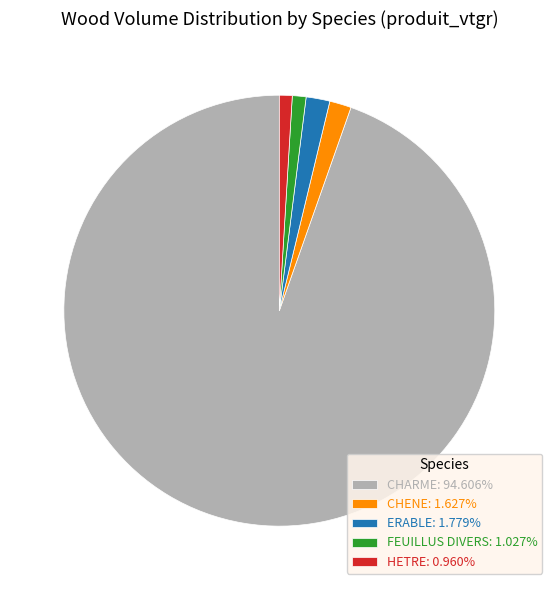

What is the ratio of the value at ERABLE: 1.779% to the value at CHENE: 1.627%?

1.1